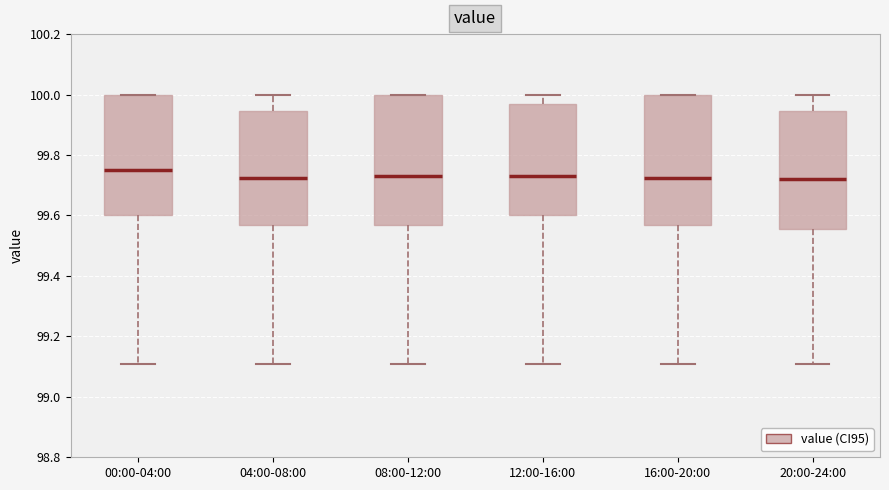

Reading left to right, transcribe this box plot: for each box, give where its median line is, the range the box spans, and where its two whiskers end, as read against the y-axis. The values are not printed on the chart, so give them approximately, as read against the axis.

00:00-04:00: median 99.76, box 99.60 to 100.00, whiskers 99.12 to 100.00
04:00-08:00: median 99.72, box 99.56 to 99.94, whiskers 99.12 to 100.00
08:00-12:00: median 99.74, box 99.56 to 100.00, whiskers 99.12 to 100.00
12:00-16:00: median 99.74, box 99.60 to 99.98, whiskers 99.12 to 100.00
16:00-20:00: median 99.72, box 99.58 to 100.00, whiskers 99.12 to 100.00
20:00-24:00: median 99.72, box 99.56 to 99.94, whiskers 99.12 to 100.00